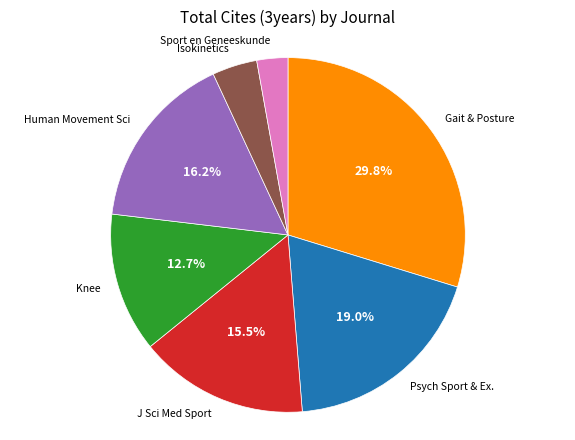

Which slice is the smallest?

Sport en Geneeskunde